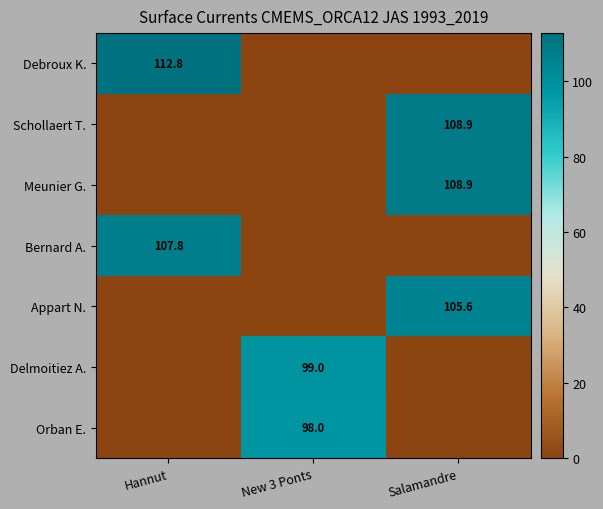

Rank the series at Salamandre from lowest to highest value.

Debroux K., Bernard A., Delmoitiez A., Orban E., Appart N., Schollaert T., Meunier G.